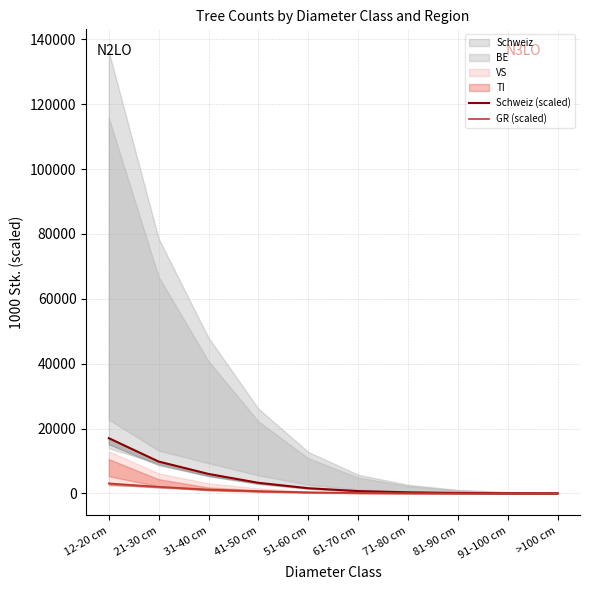

How many lines are shown in the chart?

2